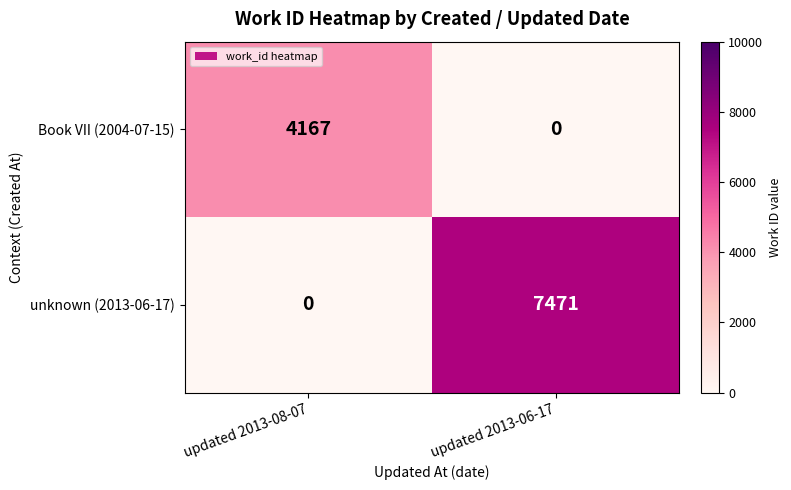

The Book VII (2004-07-15) series shows 4167 at updated 2013-08-07. True or false?

True